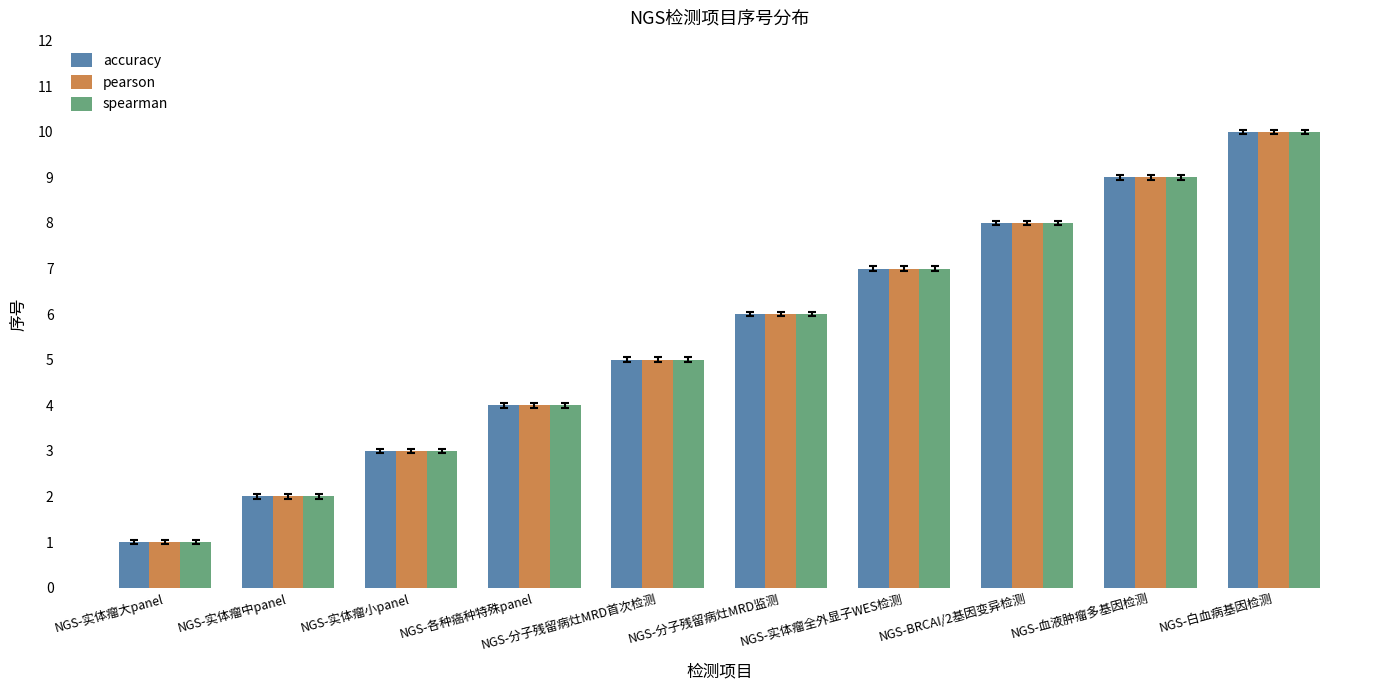

Reading left to right, transcribe all the data shown in this chart.

accuracy: NGS-实体瘤大panel=1	NGS-实体瘤中panel=2	NGS-实体瘤小panel=3	NGS-各种癌种特殊panel=4	NGS-分子残留病灶MRD首次检测=5	NGS-分子残留病灶MRD监测=6	NGS-实体瘤全外显子WES检测=7	NGS-BRCAI/2基因变异检测=8	NGS-血液肿瘤多基因检测=9	NGS-白血病基因检测=10
pearson: NGS-实体瘤大panel=1	NGS-实体瘤中panel=2	NGS-实体瘤小panel=3	NGS-各种癌种特殊panel=4	NGS-分子残留病灶MRD首次检测=5	NGS-分子残留病灶MRD监测=6	NGS-实体瘤全外显子WES检测=7	NGS-BRCAI/2基因变异检测=8	NGS-血液肿瘤多基因检测=9	NGS-白血病基因检测=10
spearman: NGS-实体瘤大panel=1	NGS-实体瘤中panel=2	NGS-实体瘤小panel=3	NGS-各种癌种特殊panel=4	NGS-分子残留病灶MRD首次检测=5	NGS-分子残留病灶MRD监测=6	NGS-实体瘤全外显子WES检测=7	NGS-BRCAI/2基因变异检测=8	NGS-血液肿瘤多基因检测=9	NGS-白血病基因检测=10